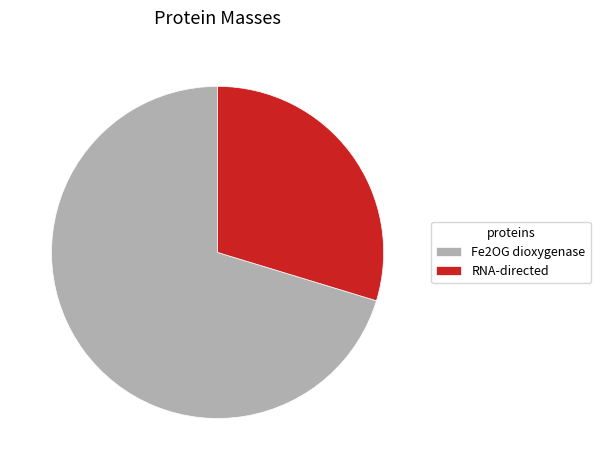

Is it true that Fe2OG dioxygenase is 70% of the pie?

True